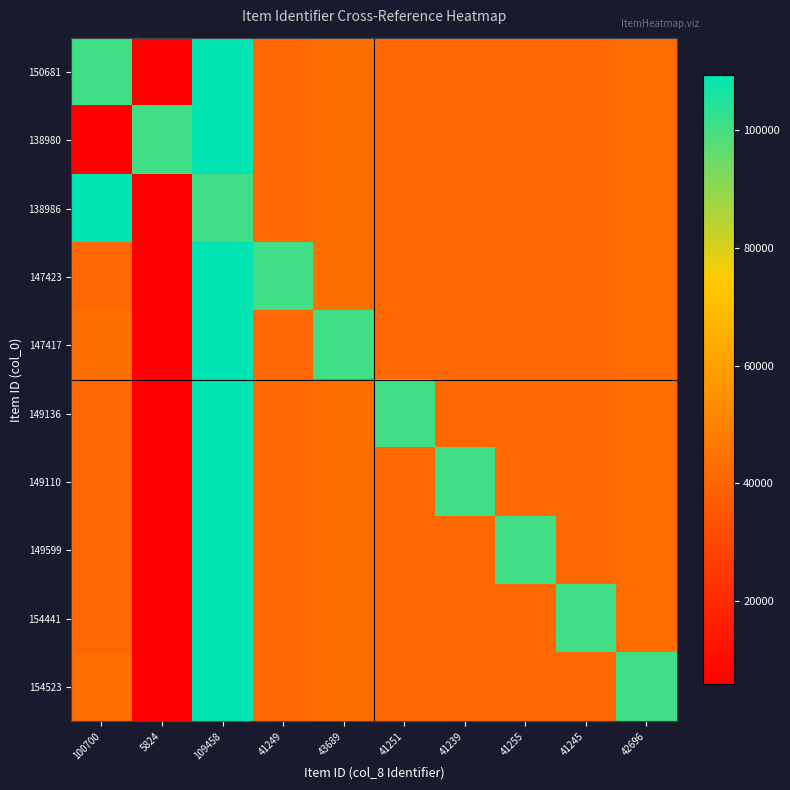

Reading left to right, extract all data points from this chart.

150681: 100700=100700	5824=5824	109458=109458	41249=41249	43689=43689	41251=41251	41239=41239	41255=41255	41245=41245	42696=42696
138980: 100700=5824	5824=100700	109458=109458	41249=41249	43689=43689	41251=41251	41239=41239	41255=41255	41245=41245	42696=42696
138986: 100700=109458	5824=5824	109458=100700	41249=41249	43689=43689	41251=41251	41239=41239	41255=41255	41245=41245	42696=42696
147423: 100700=41249	5824=5824	109458=109458	41249=100700	43689=43689	41251=41251	41239=41239	41255=41255	41245=41245	42696=42696
147417: 100700=43689	5824=5824	109458=109458	41249=41249	43689=100700	41251=41251	41239=41239	41255=41255	41245=41245	42696=42696
149136: 100700=41251	5824=5824	109458=109458	41249=41249	43689=43689	41251=100700	41239=41239	41255=41255	41245=41245	42696=42696
149110: 100700=41239	5824=5824	109458=109458	41249=41249	43689=43689	41251=41251	41239=100700	41255=41255	41245=41245	42696=42696
149599: 100700=41255	5824=5824	109458=109458	41249=41249	43689=43689	41251=41251	41239=41239	41255=100700	41245=41245	42696=42696
154441: 100700=41245	5824=5824	109458=109458	41249=41249	43689=43689	41251=41251	41239=41239	41255=41255	41245=100700	42696=42696
154523: 100700=42696	5824=5824	109458=109458	41249=41249	43689=43689	41251=41251	41239=41239	41255=41255	41245=41245	42696=100700